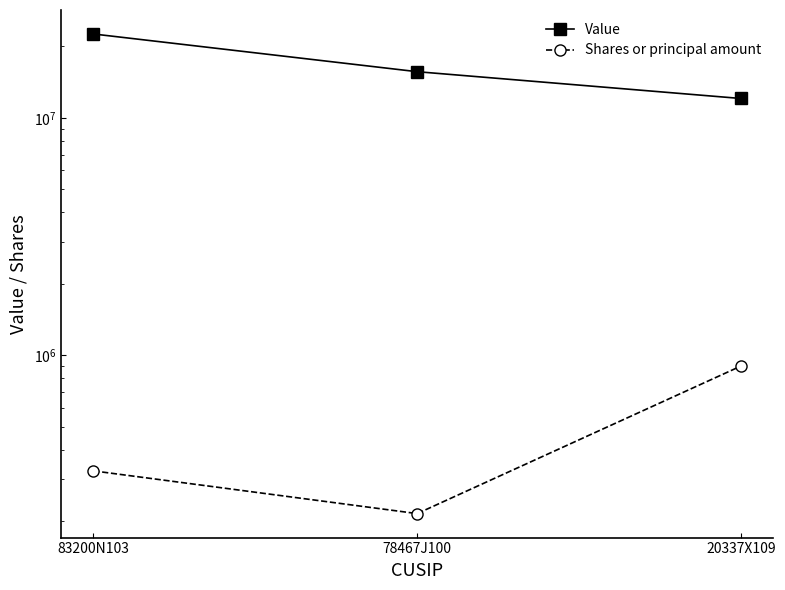

How many Shares or principal amount values are between 215000 and 900000?

3